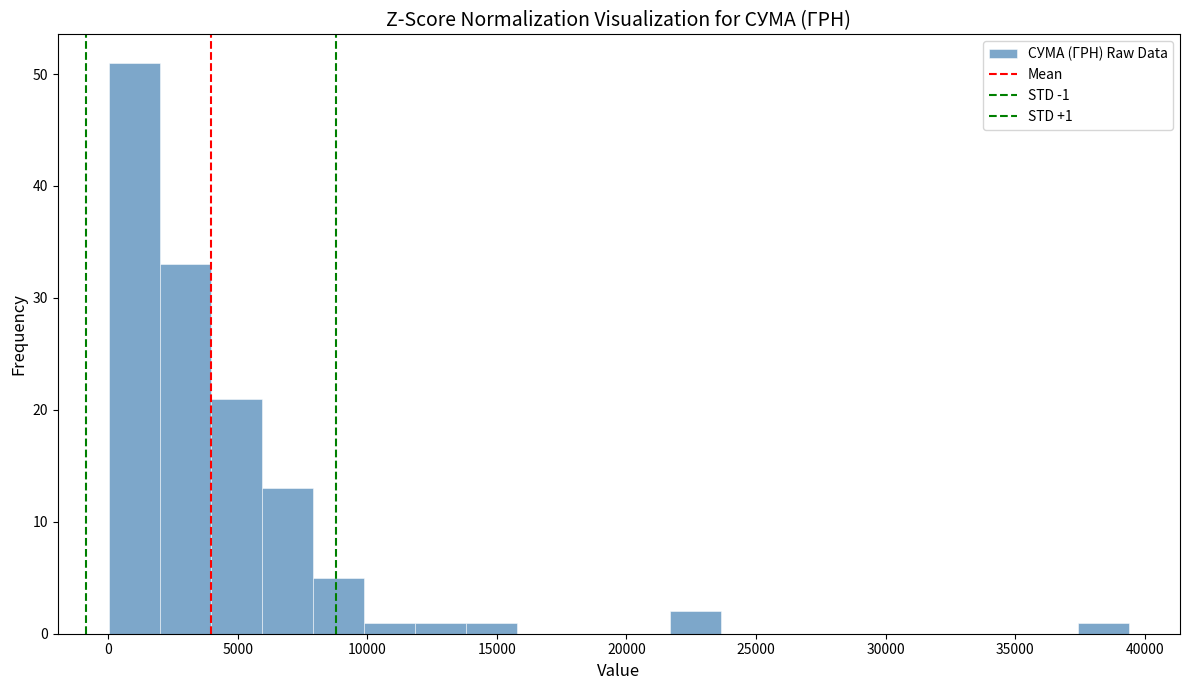

Around what value on the x-axis is the tallest bar? Give the approximate position of its centre, as read against the axis.

1000